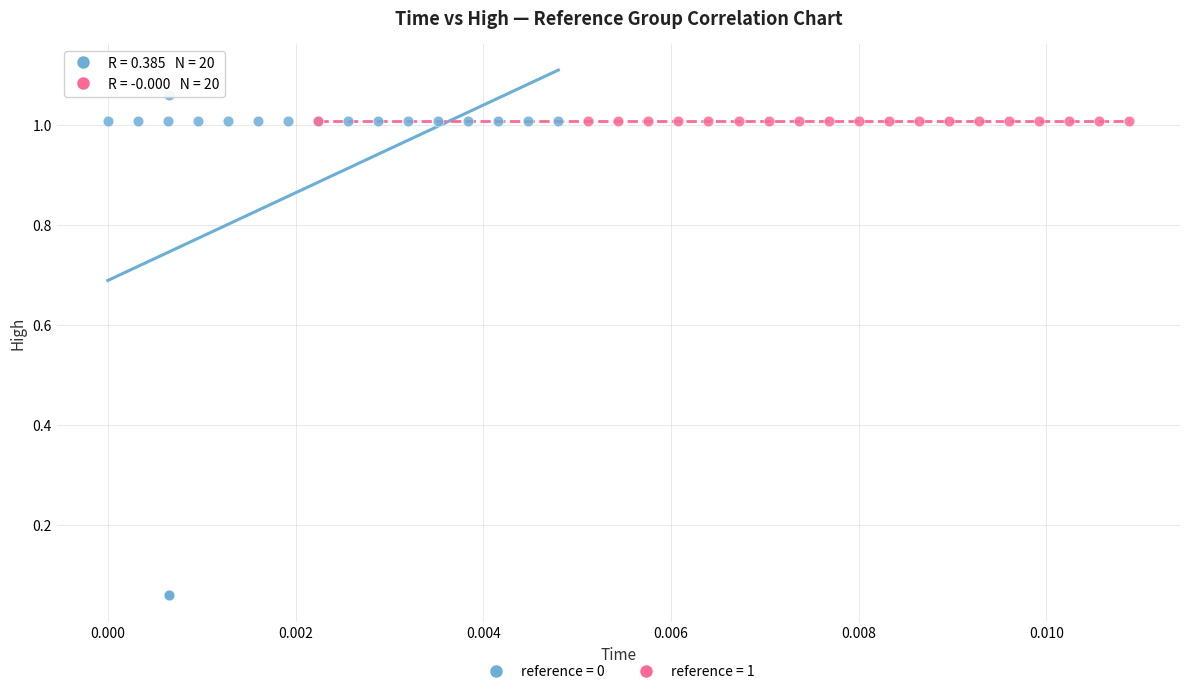

Which series reaches the minimum Y coordinate?

reference = 0